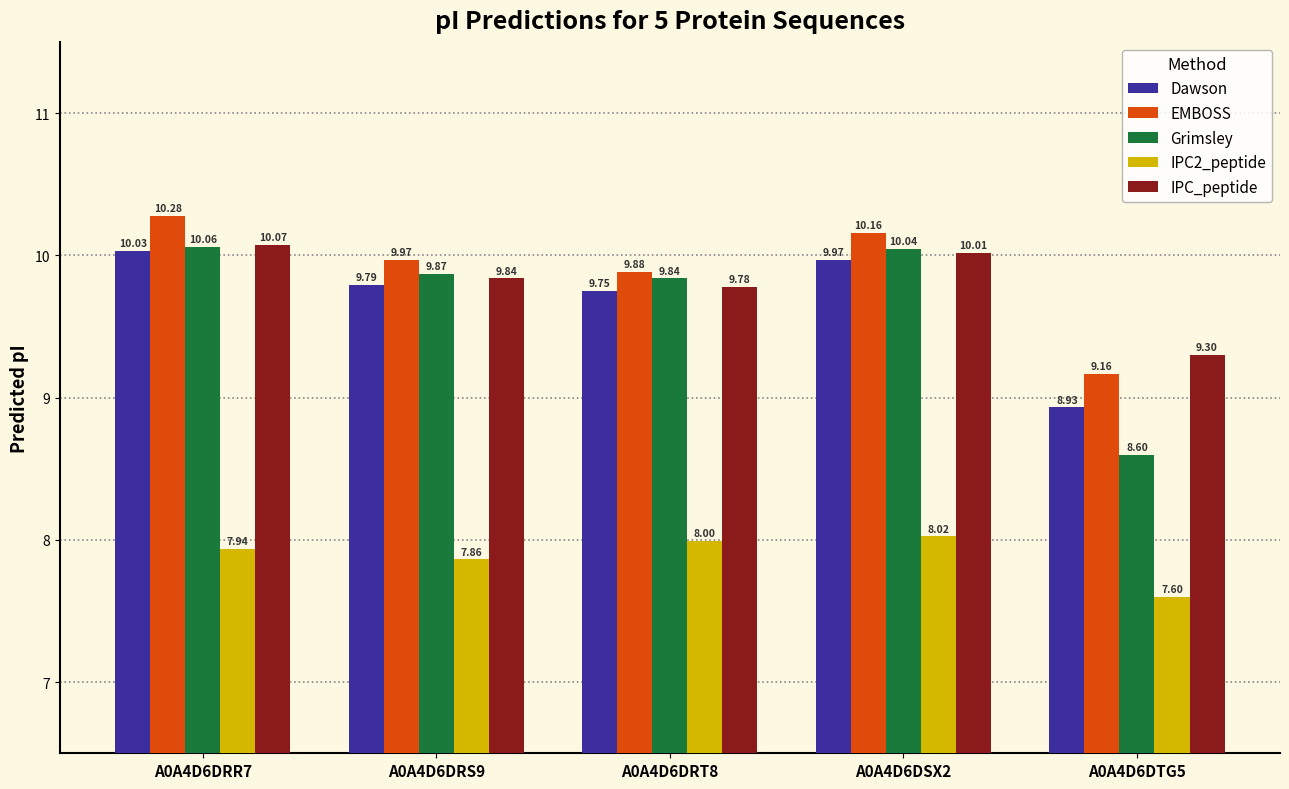

Is the value of EMBOSS at A0A4D6DRS9 greater than the value of IPC2_peptide at A0A4D6DTG5?

Yes